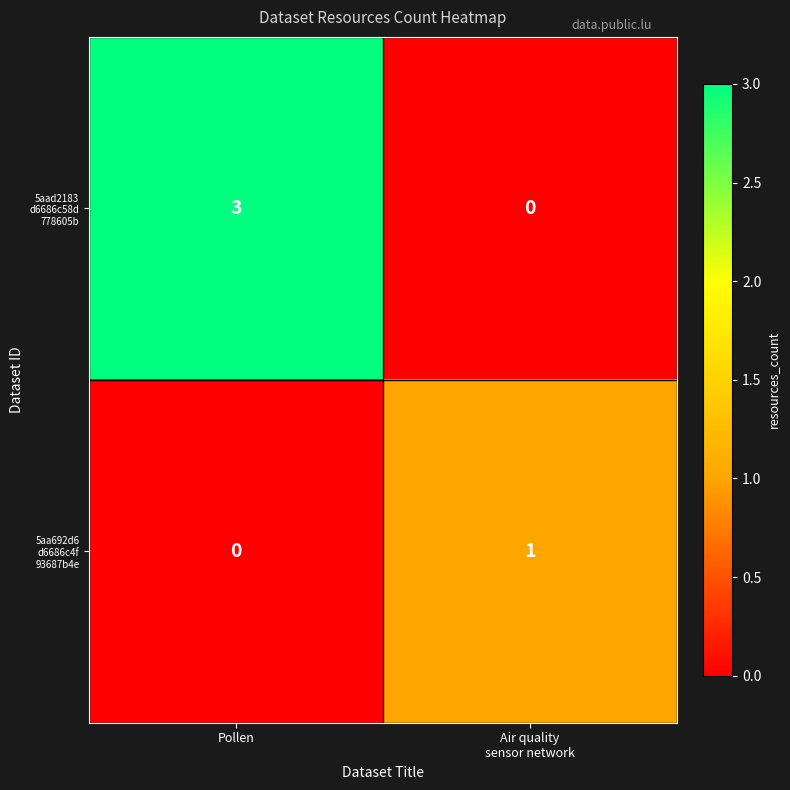

Which category has the highest value across all series?

Pollen